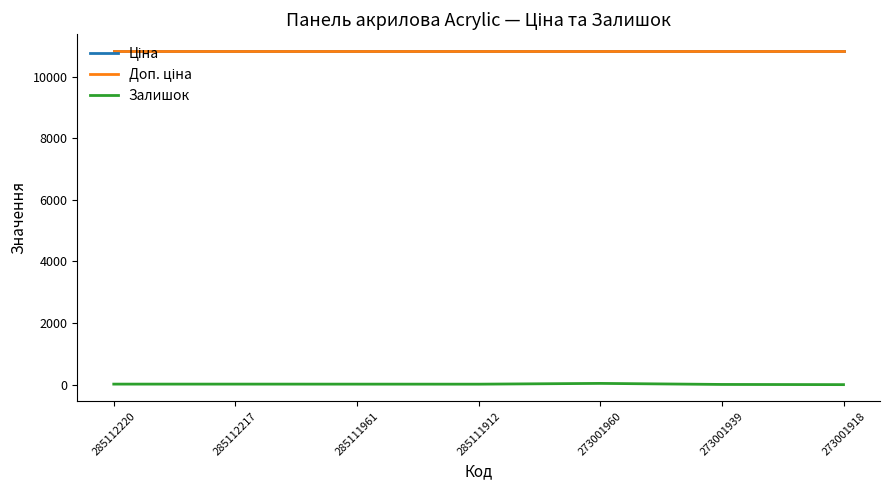

Which category has the lowest value across all series?

273001918